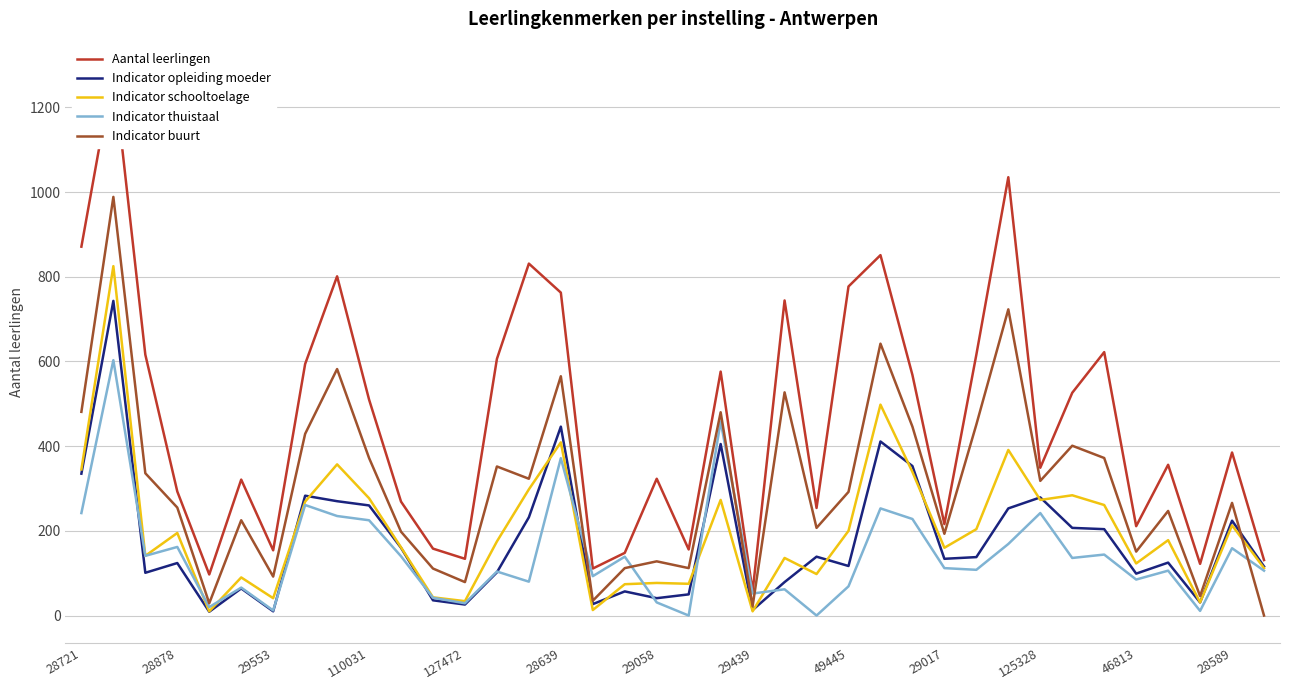

Where does the Aantal leerlingen series first go above 385?

28721